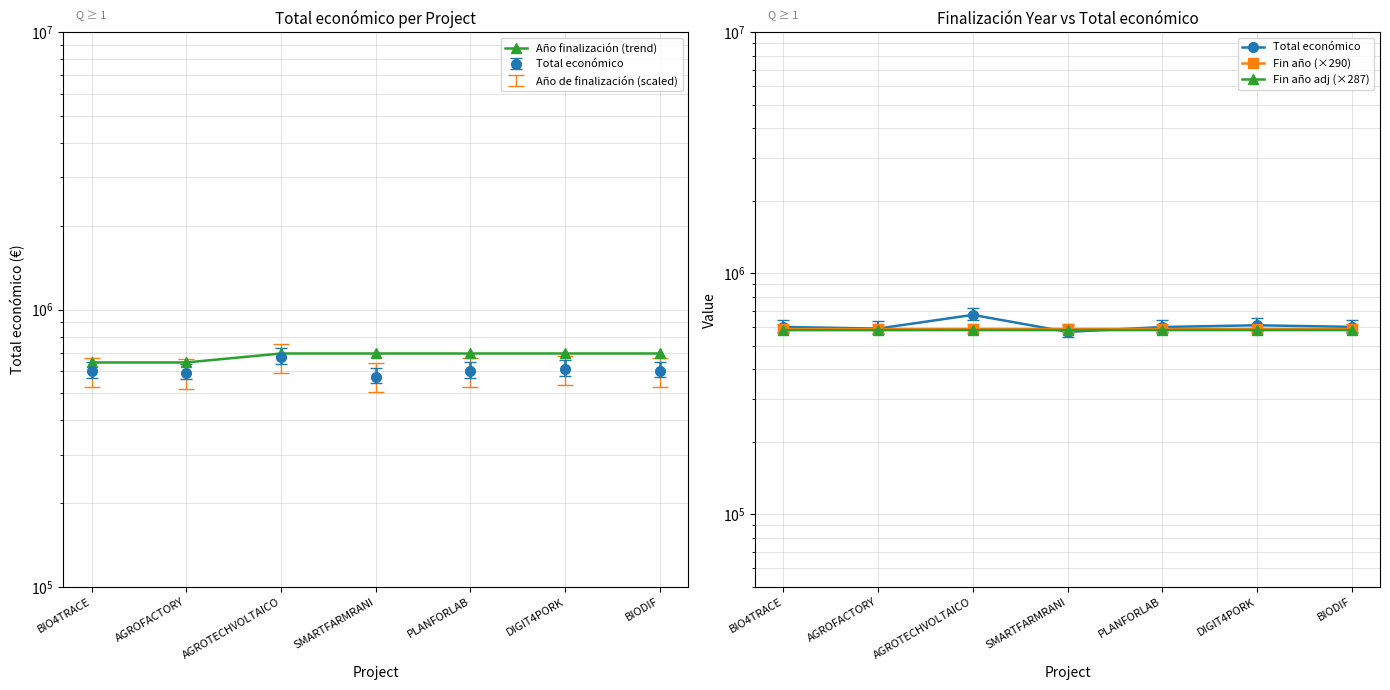

What is the approximate value of Total económico at AGROTECHVOLTAICO?

672807.0